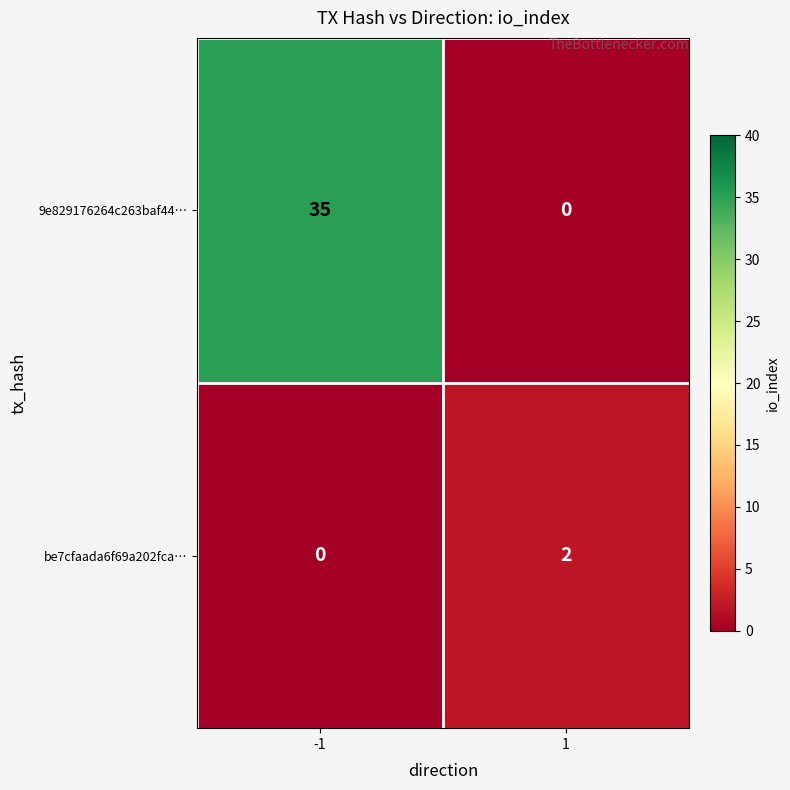

Rank the series by their maximum value, from highest to lowest.

9e829176264c263baf44…, be7cfaada6f69a202fca…